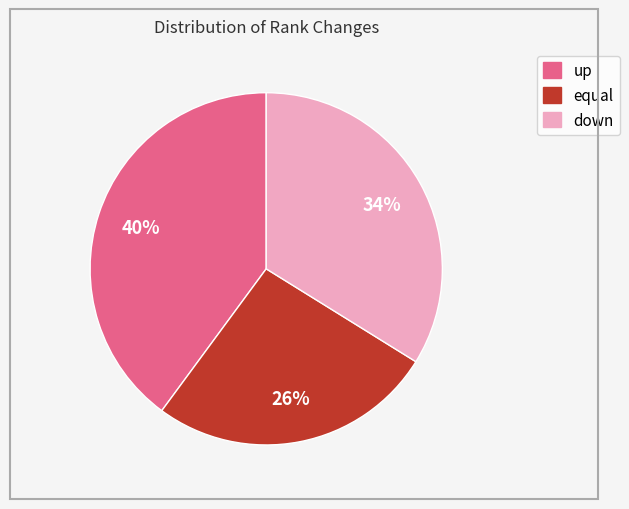

To the nearest percent, what is the difference between the down and equal slice percentages?

8%